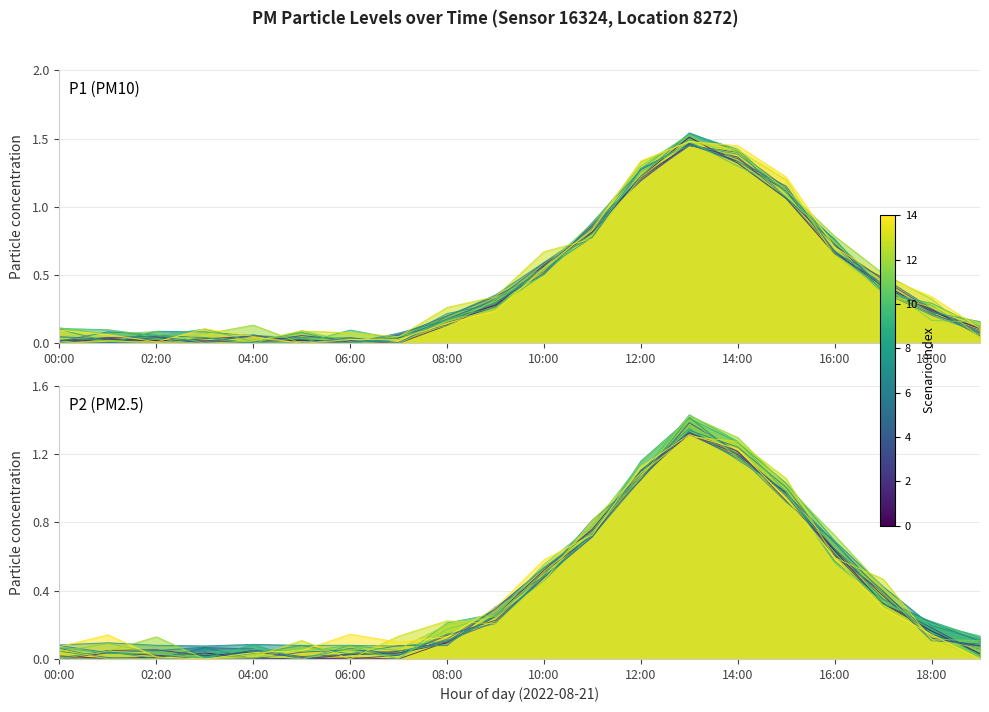

How many categories are shown in the chart?

20